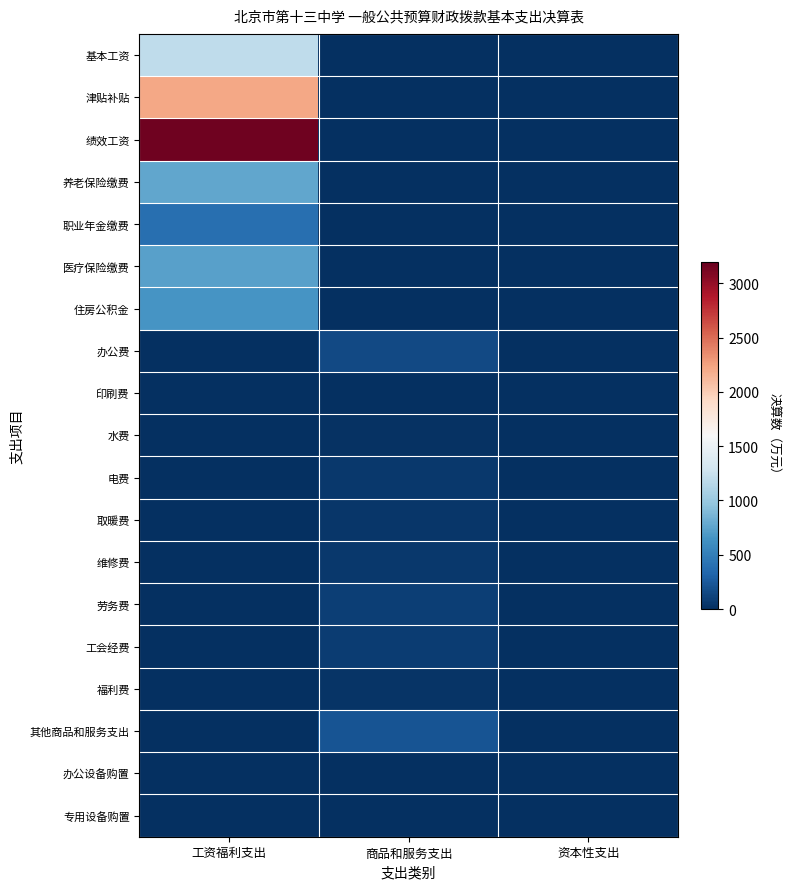

What is the spread (max minus min) of values at 资本性支出?

1.9